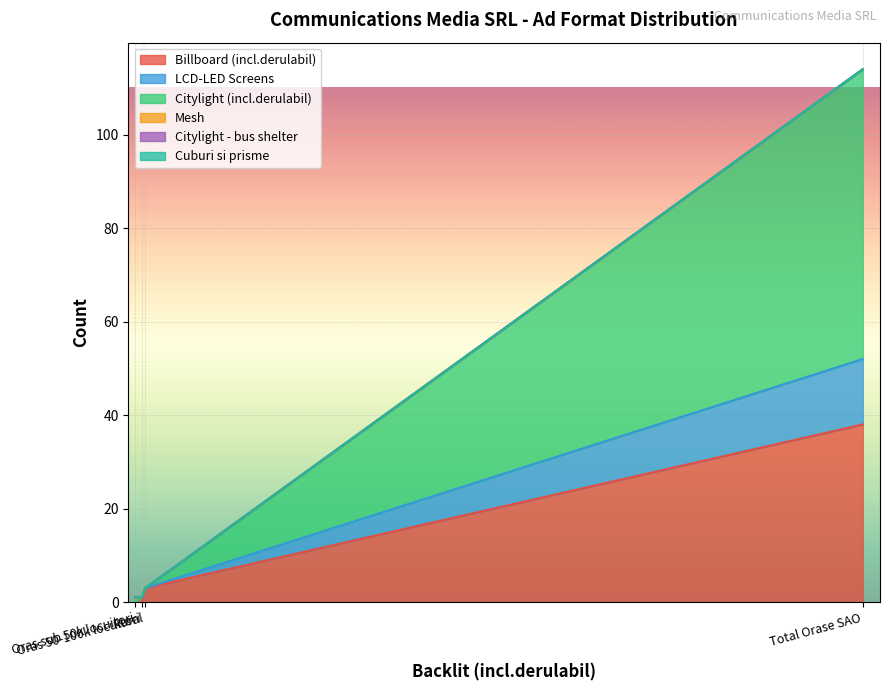

Reading left to right, what are all the values shown in this chart?

Billboard (incl.derulabil): Total Orase SAO=38	Rural=3	Oras 50-100k locuitori=0	Oras sub 50k locuitori=0
LCD-LED Screens: Total Orase SAO=14	Rural=0	Oras 50-100k locuitori=1	Oras sub 50k locuitori=0
Citylight (incl.derulabil): Total Orase SAO=62	Rural=0	Oras 50-100k locuitori=0	Oras sub 50k locuitori=0
Mesh: Total Orase SAO=0	Rural=0	Oras 50-100k locuitori=0	Oras sub 50k locuitori=1
Citylight - bus shelter: Total Orase SAO=0	Rural=0	Oras 50-100k locuitori=0	Oras sub 50k locuitori=0
Cuburi si prisme: Total Orase SAO=0	Rural=0	Oras 50-100k locuitori=0	Oras sub 50k locuitori=0